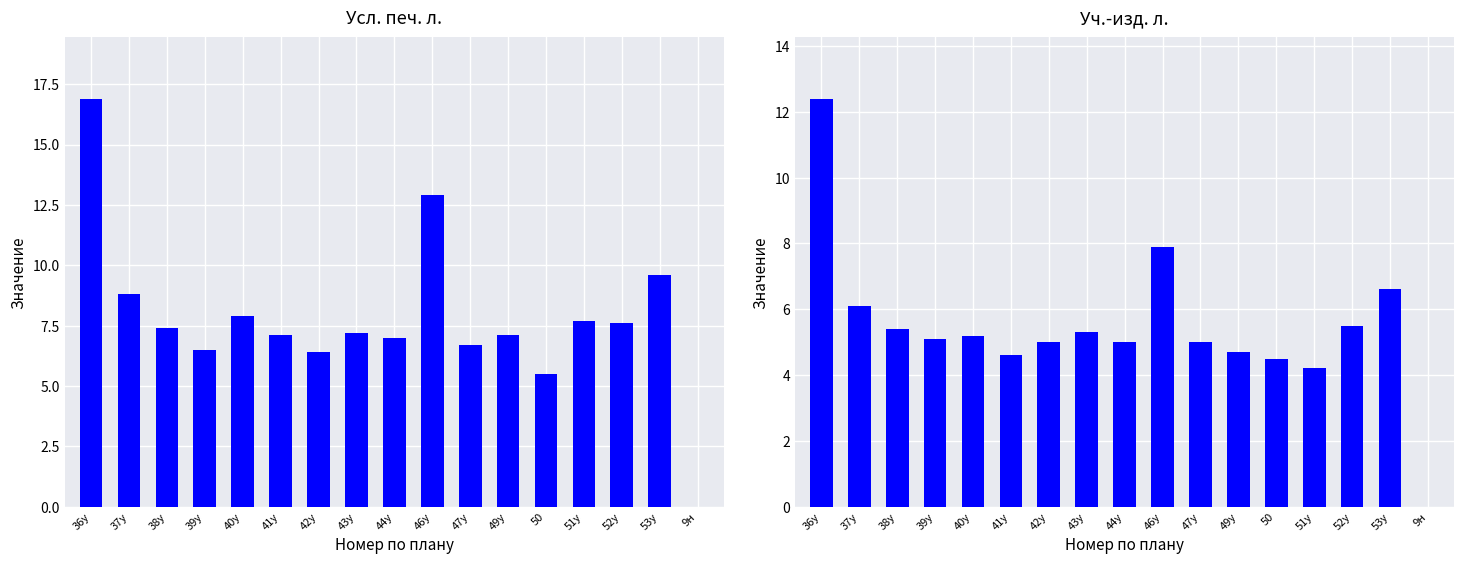

True or false: Уч.-изд. л. has a value of 8.8 at 43у.

False